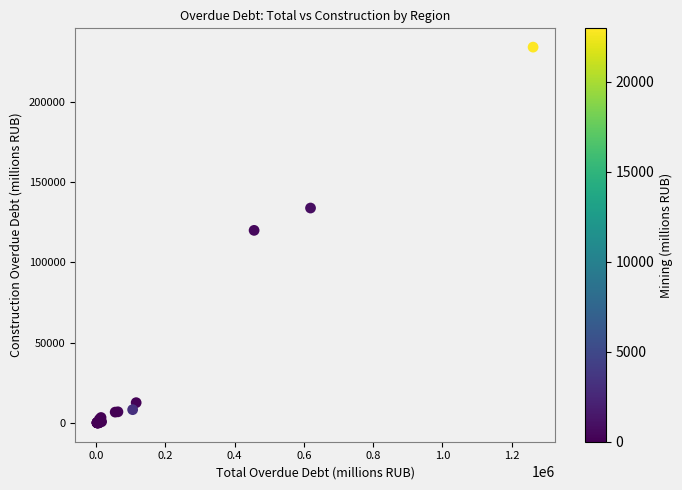

What Y value in the scatter plot is closest to 117011?

119916